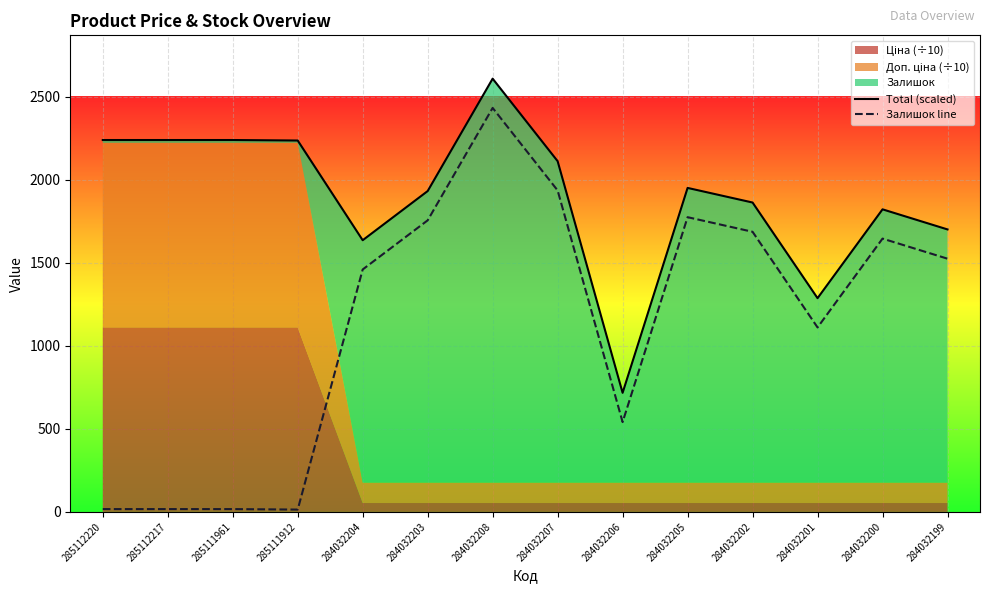

What is the average value of the Total (scaled) series?

1899.2